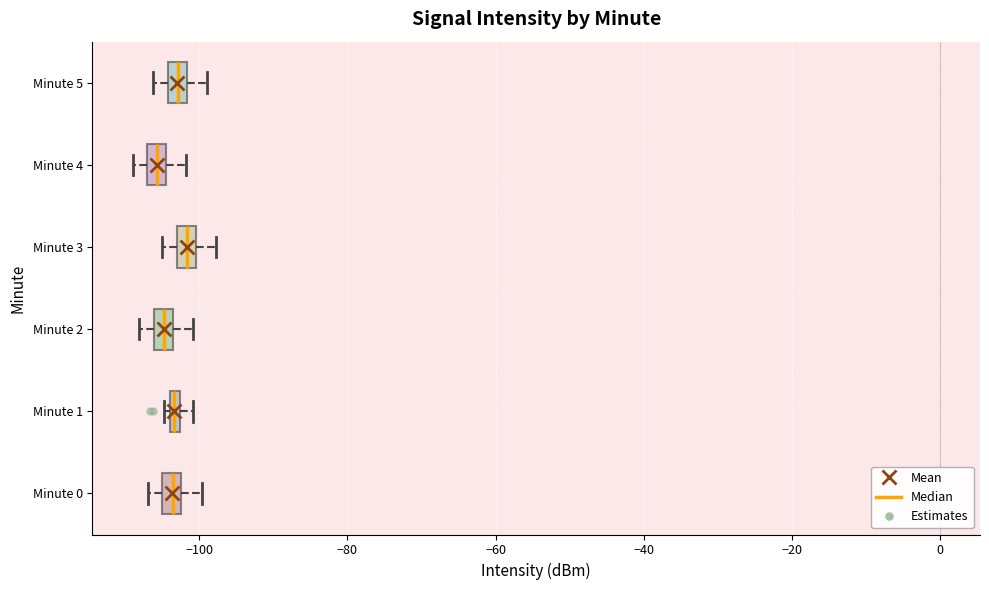

Where is the left edge of the box for Minute 4 on the x-axis? The values are not printed on the chart, so give them approximately, as read against the axis.

-108